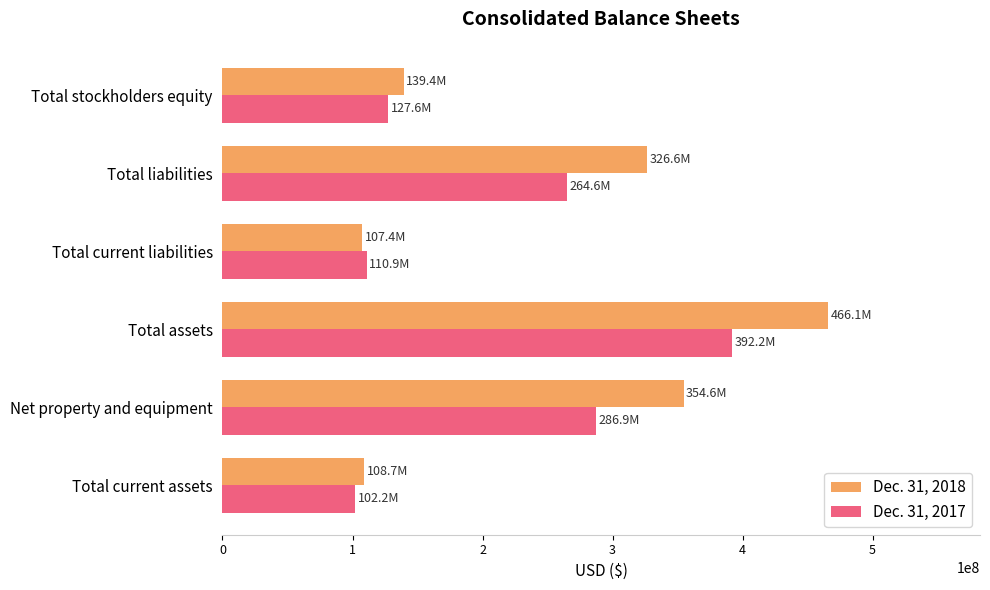

What is the total value across all series at Total assets?

858251000